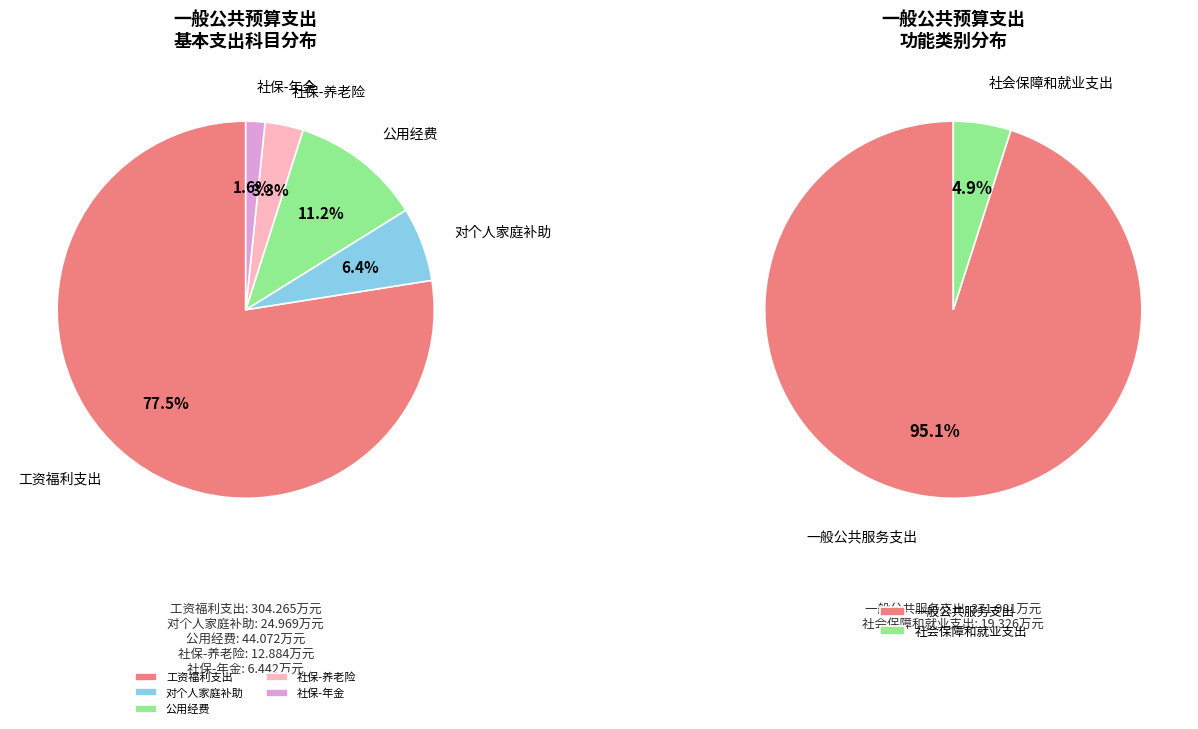

Which category has the biggest portion of the pie?

一般公共服务支出